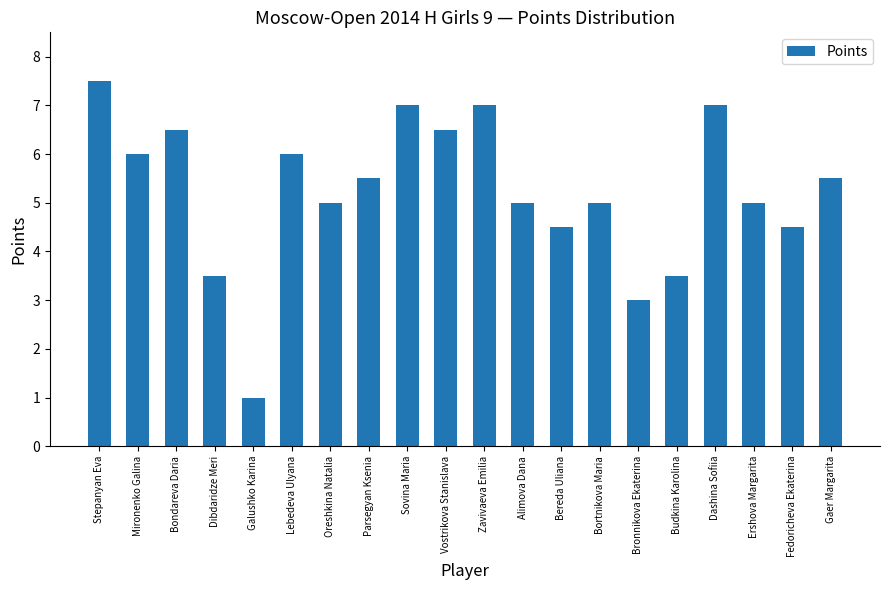

Reading right to left, extract all data points from this chart.

5.5	4.5	5.0	7.0	3.5	3.0	5.0	4.5	5.0	7.0	6.5	7.0	5.5	5.0	6.0	1.0	3.5	6.5	6.0	7.5